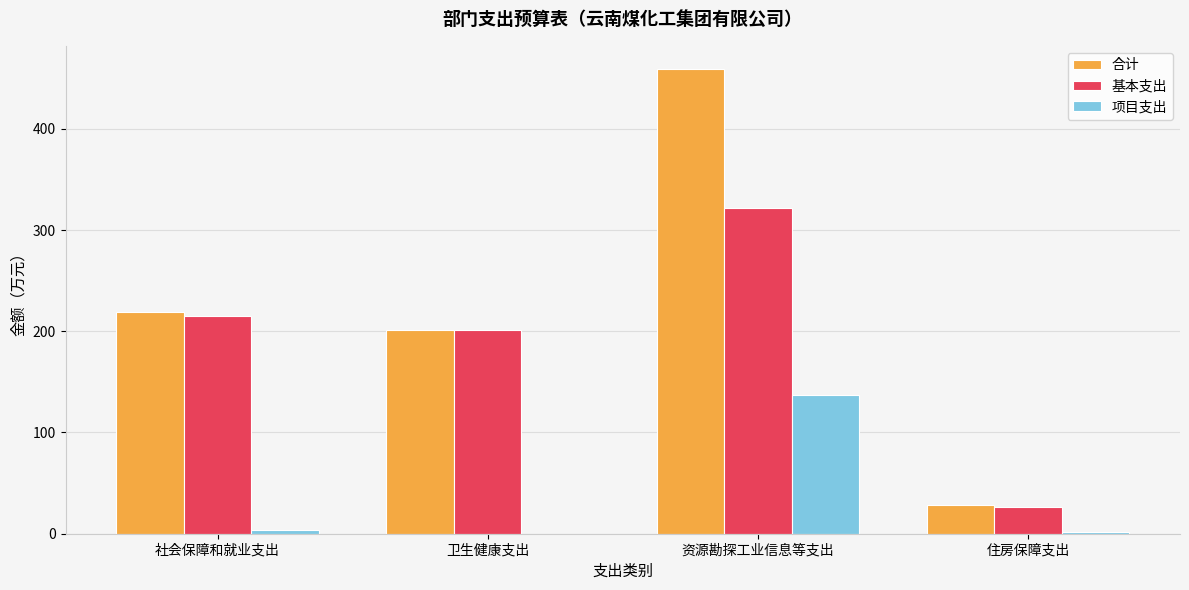

Are the bars horizontal?

No